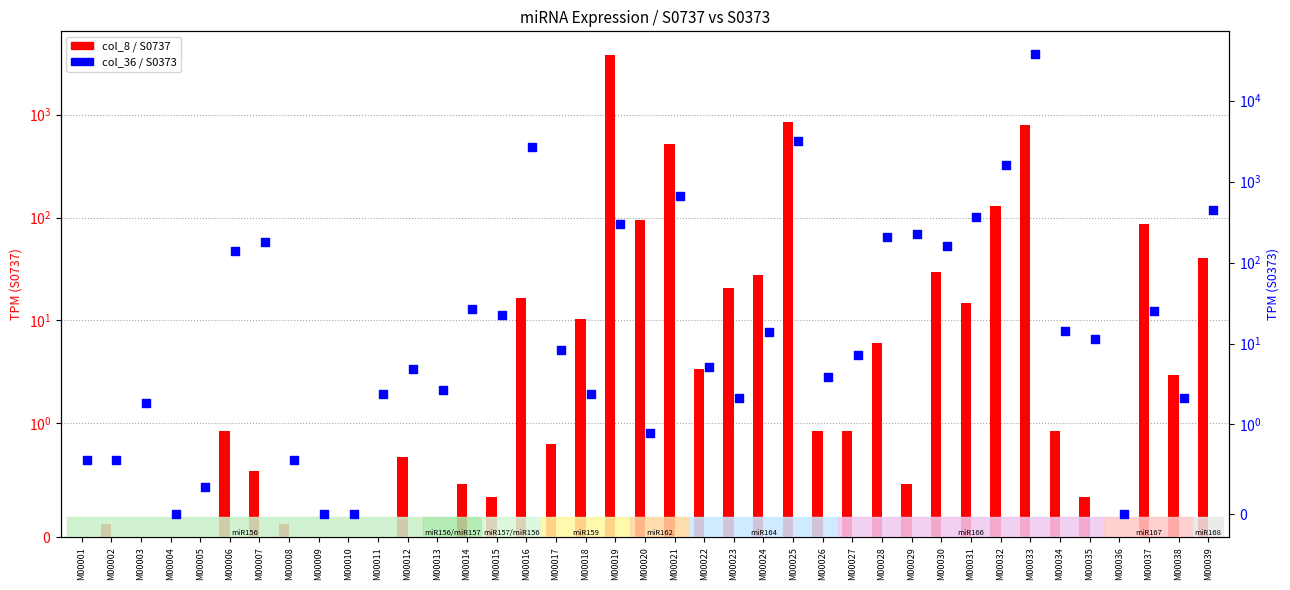

Which series has the widest spread of Y values?

col_36 (S0373)